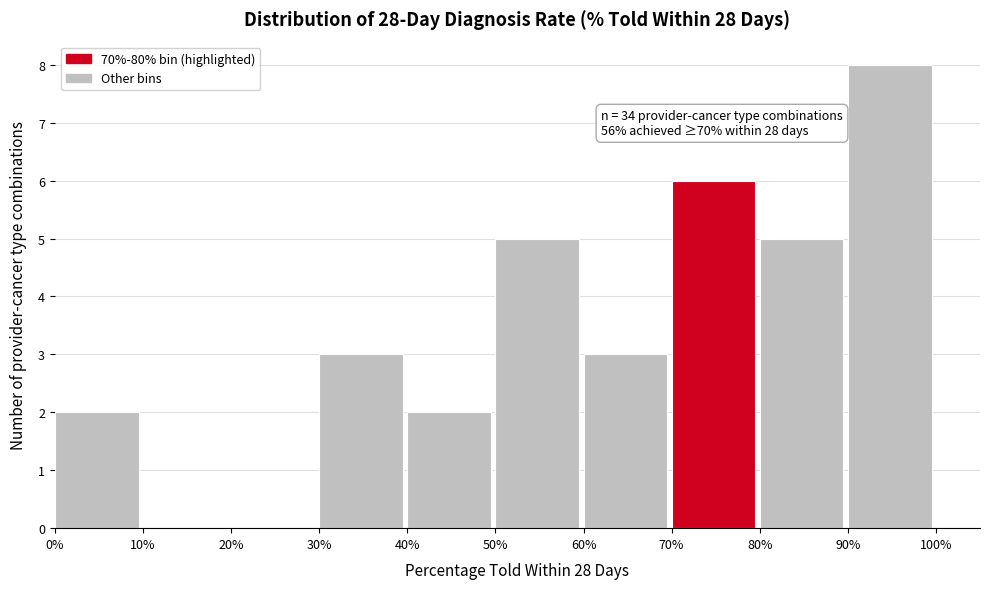

Reading right to left, transcribe all the data shown in this chart.

90%=8	80%=5	70%=6	60%=3	50%=5	40%=2	30%=3	20%=0	10%=0	0%=2